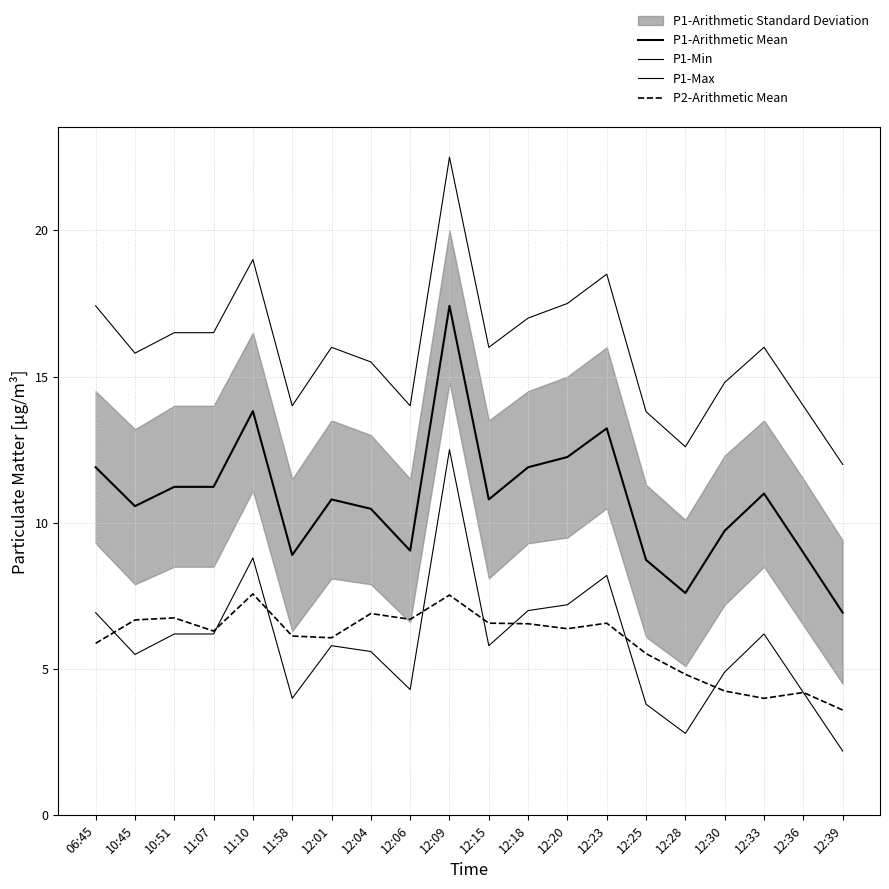

The value of P1-Arithmetic Mean at 12:15 is 6.0. True or false?

False